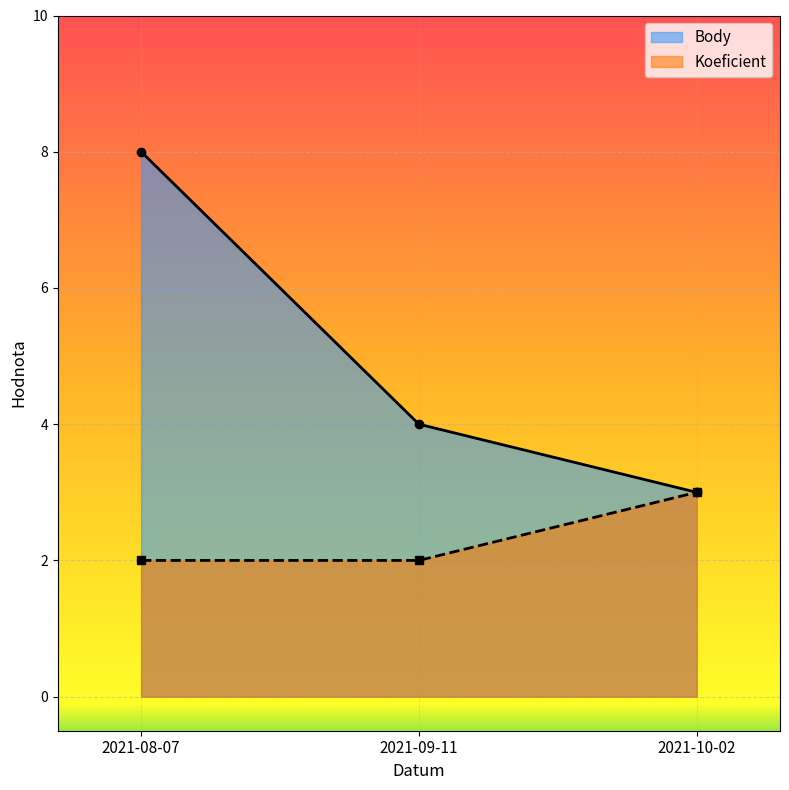

What is the maximum value for Koeficient?

3